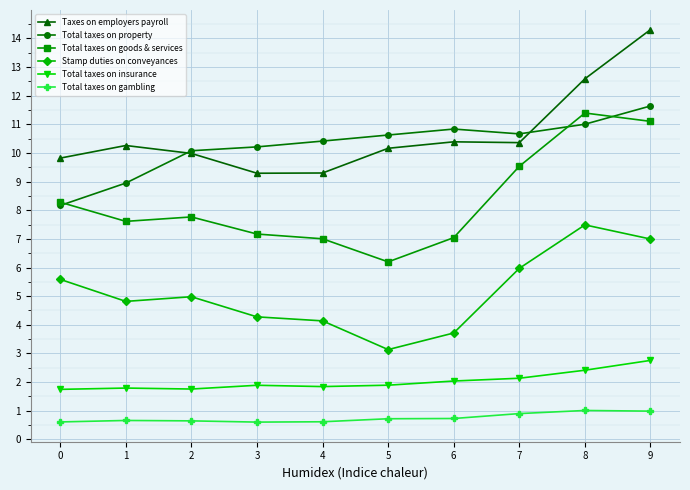

Does the chart have visible grid lines?

Yes